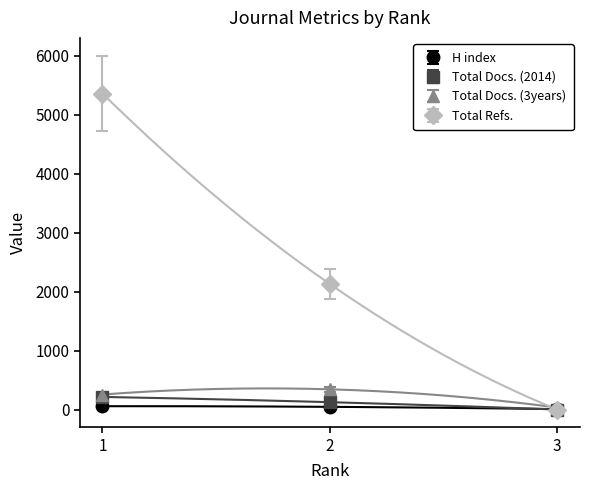

At which category does the chart reach its minimum across all series?

3